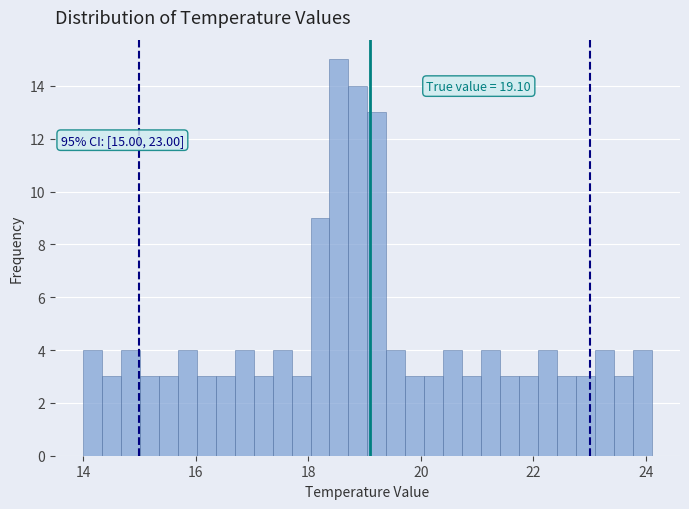

Read against the x-axis, roughly where is the centre of the tallest bar?

18.6